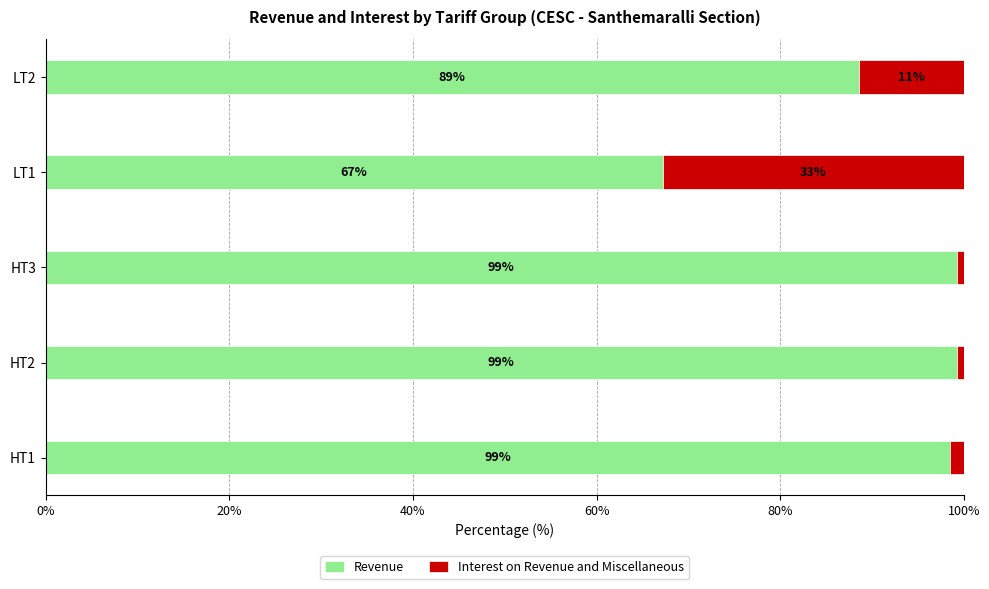

The value of Revenue at HT3 is 155.8. True or false?

False